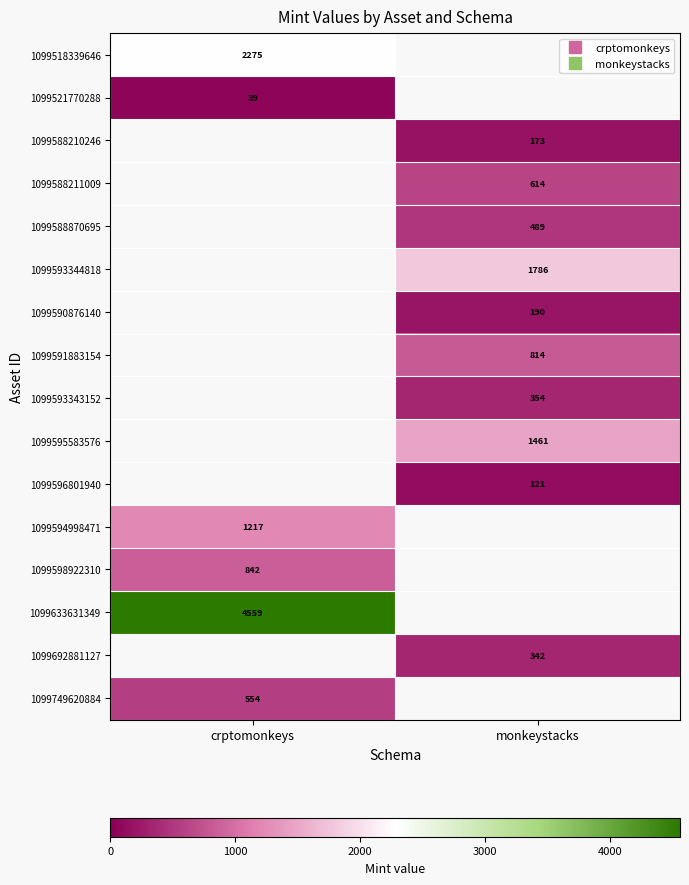

Count the number of categories in the chart.

2